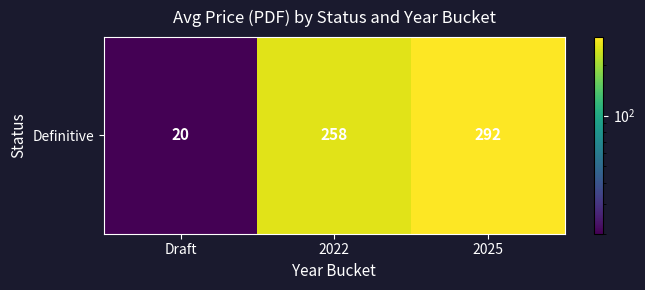

Between 2025 and Draft, which is larger?

2025